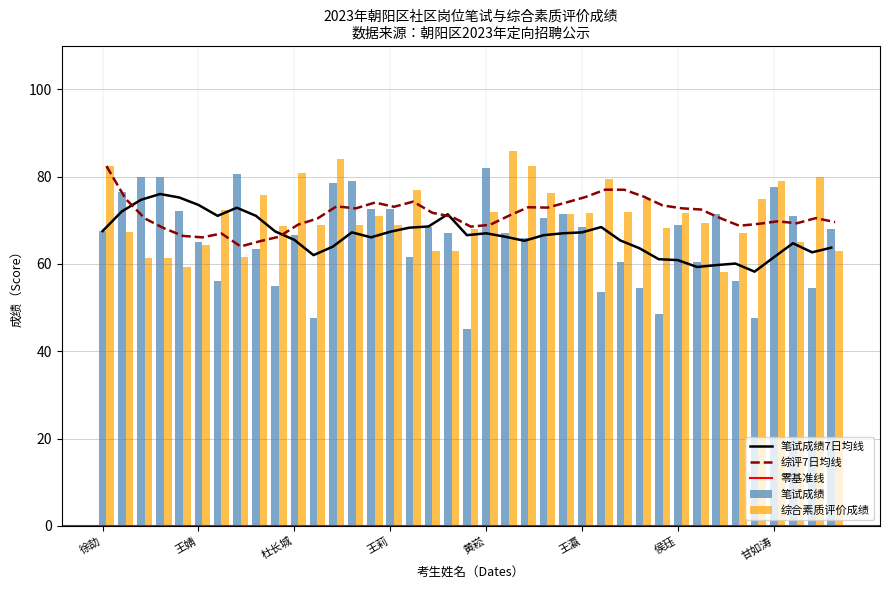

What is the maximum value for 综合素质评价成绩?

85.8